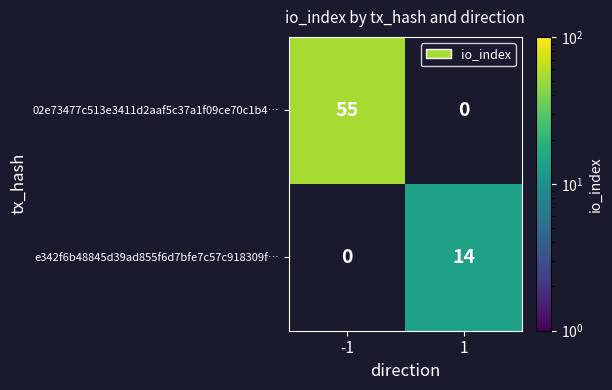

True or false: e342f6b48845d39ad855f6d7bfe7c57c918309f… has a value of 14 at 1.

True